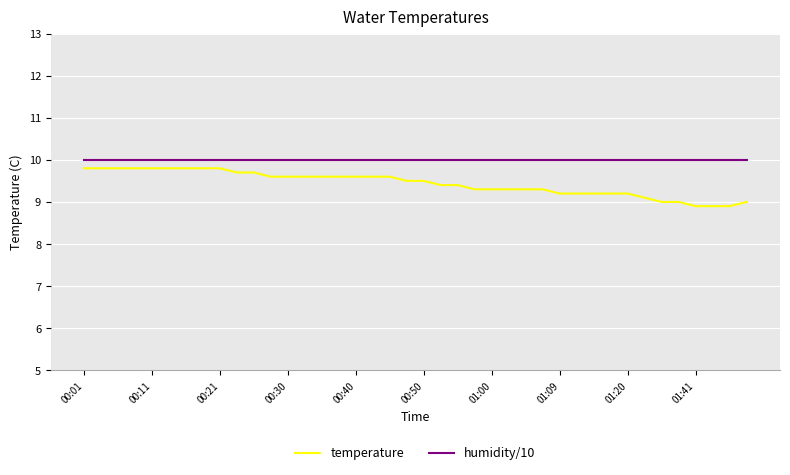

Is this an area chart (filled region under the line)?

No